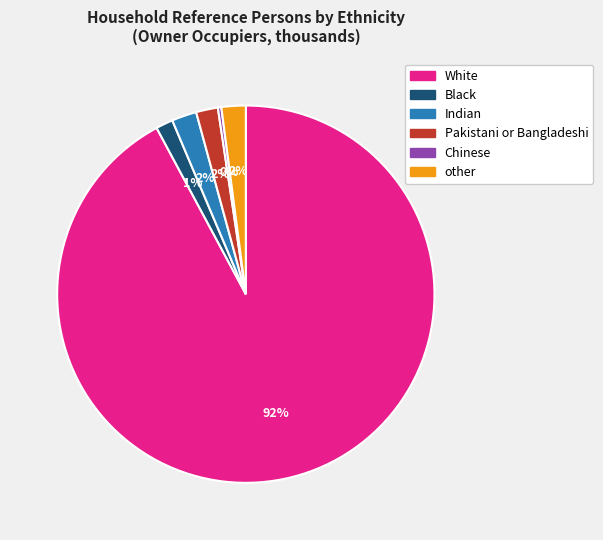

Between Indian and Black, which is larger?

Indian